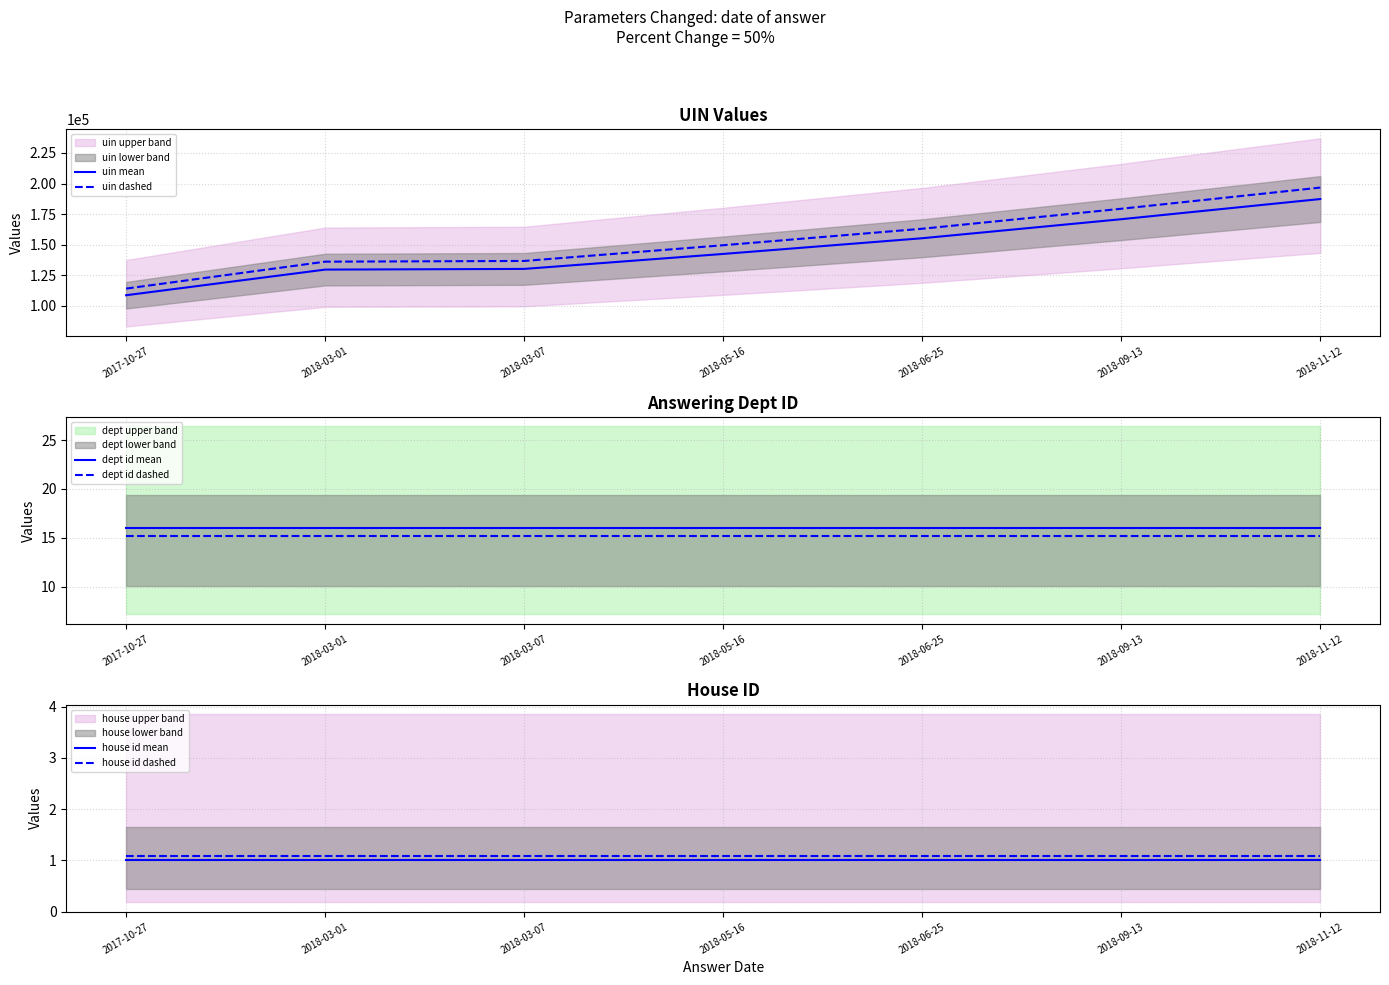

List the labels in order of house id mean value, largest first.

2017-10-27, 2018-03-01, 2018-03-07, 2018-05-16, 2018-06-25, 2018-09-13, 2018-11-12